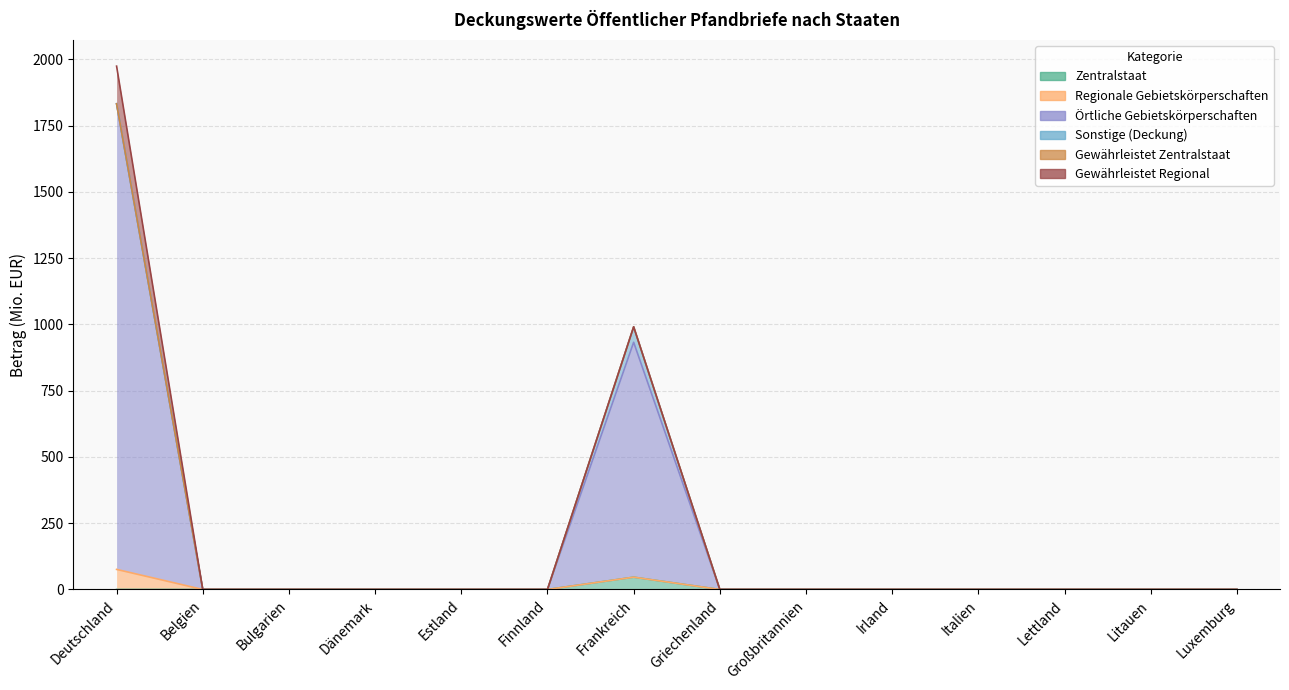

True or false: Gewährleistet Zentralstaat and Örtliche Gebietskörperschaften intersect in this chart.

False